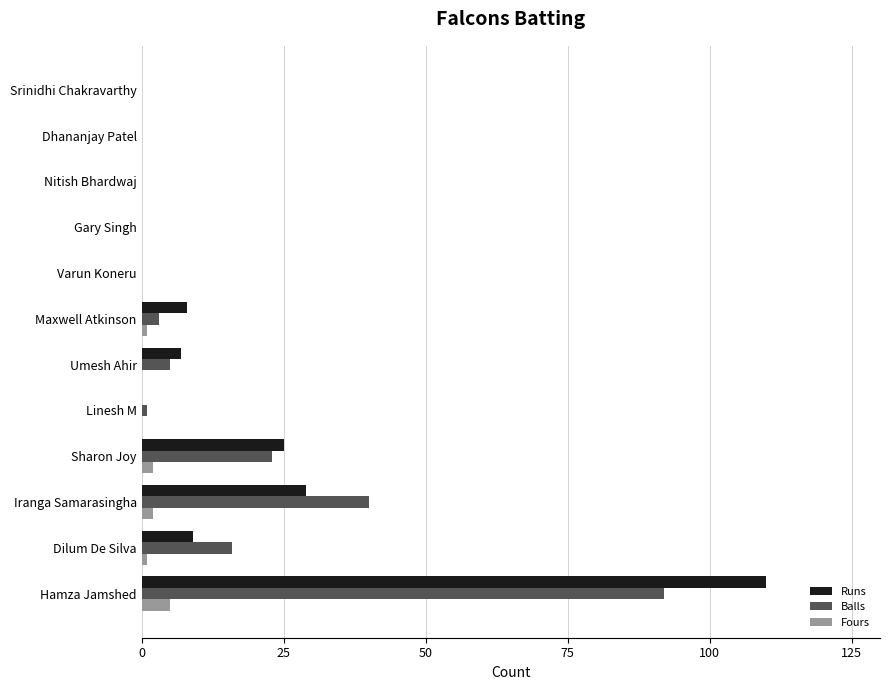

At which label does Fours reach its peak?

Hamza Jamshed